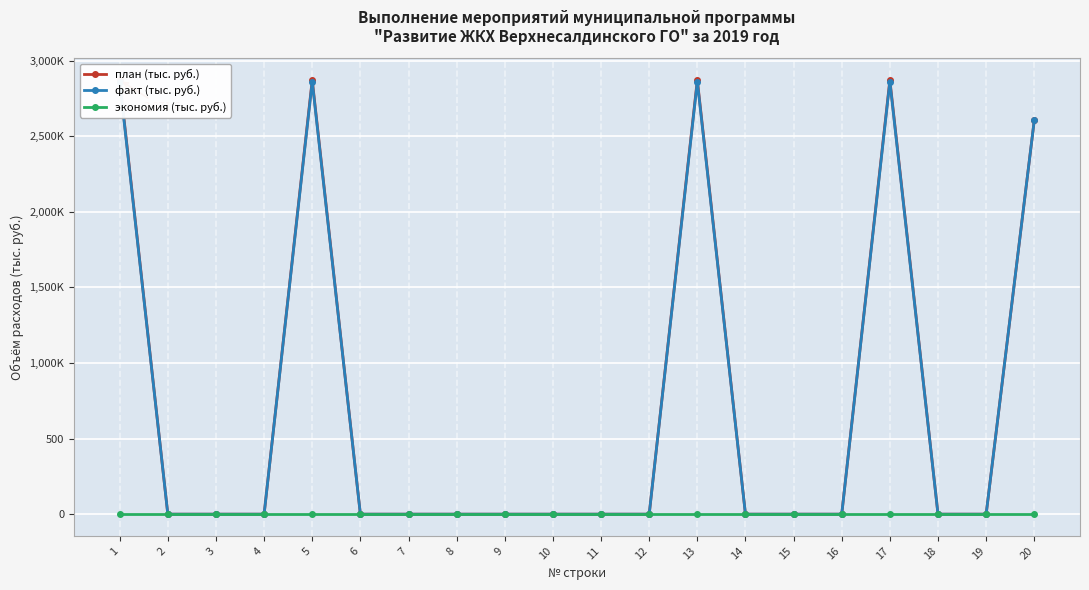

The value of экономия (тыс. руб.) at 14 is 0.0. True or false?

True